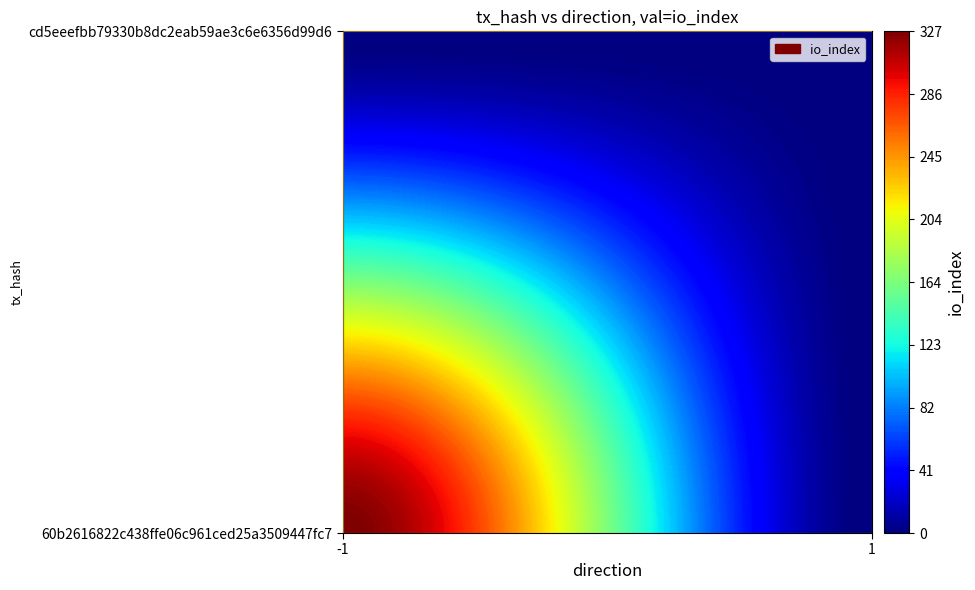

Which category has the lowest value in the 60b2616822c438ffe06c961ced25a3509447fc7 series?

1